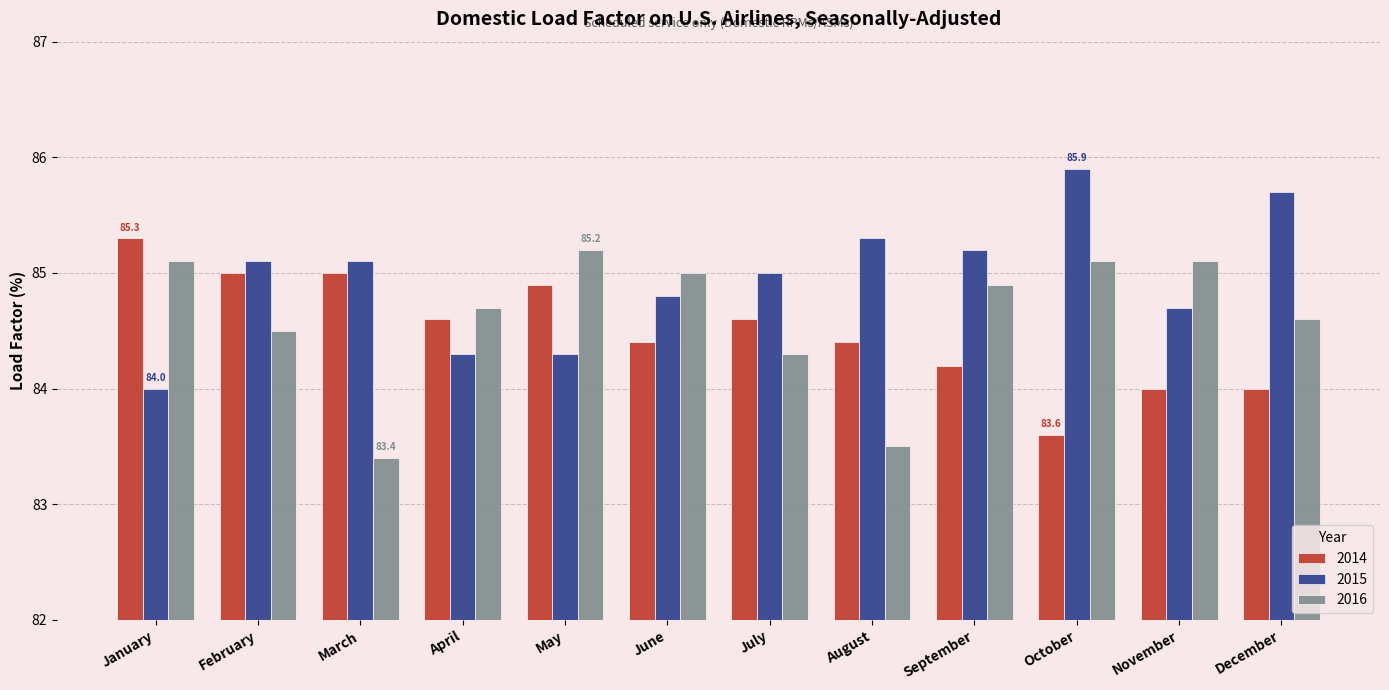

At September, list the series in order from largest to smallest.

2015, 2016, 2014